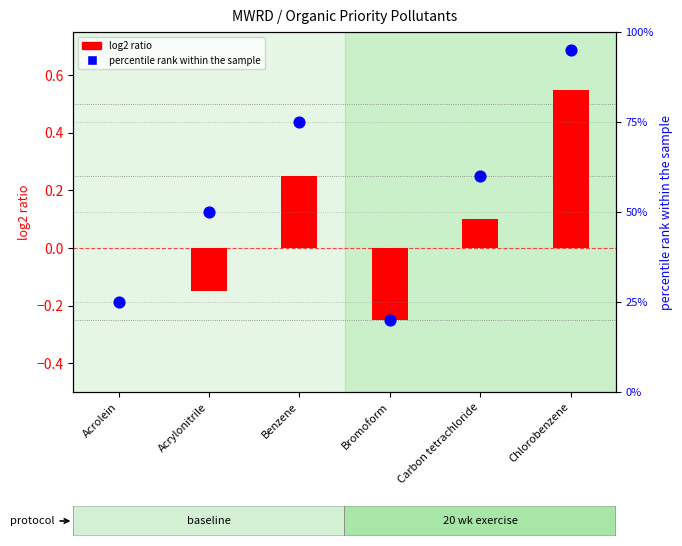

Is the value of log2 ratio at Carbon tetrachloride greater than the value of percentile rank within the sample at Carbon tetrachloride?

No